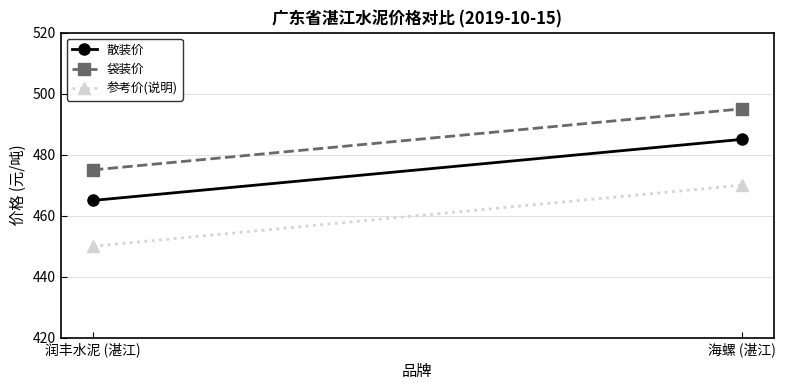

Is it true that 参考价(说明) equals 470 at 海螺 (湛江)?

True